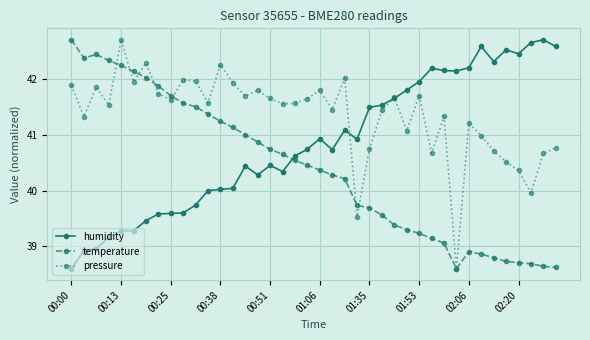

What is the difference between the maximum and minimum values in the humidity series?

4.1